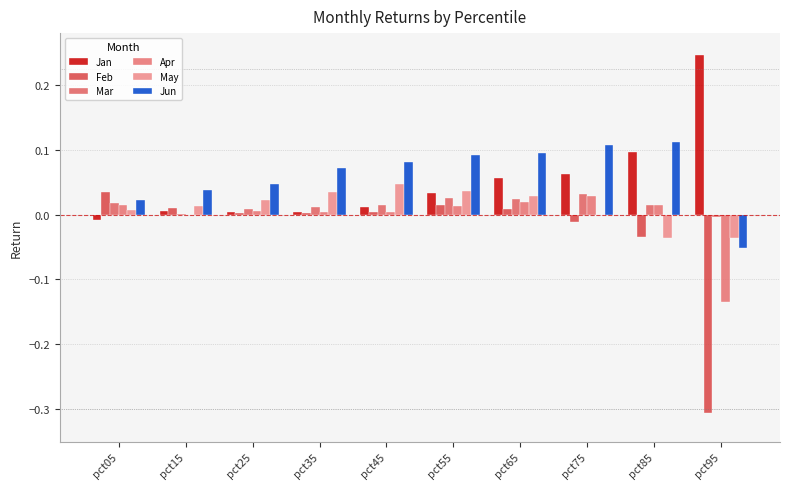

Reading right to left, extract all data points from this chart.

Jan: 0.2	0.1	0.1	0.1	0.0	0.0	0.0	0.0	0.0	-0.0
Feb: -0.3	-0.0	-0.0	0.0	0.0	0.0	0.0	0.0	0.0	0.0
Mar: -0.0	0.0	0.0	0.0	0.0	0.0	0.0	0.0	0.0	0.0
Apr: -0.1	0.0	0.0	0.0	0.0	0.0	0.0	0.0	-0.0	0.0
May: -0.0	-0.0	-0.0	0.0	0.0	0.0	0.0	0.0	0.0	0.0
Jun: -0.1	0.1	0.1	0.1	0.1	0.1	0.1	0.0	0.0	0.0